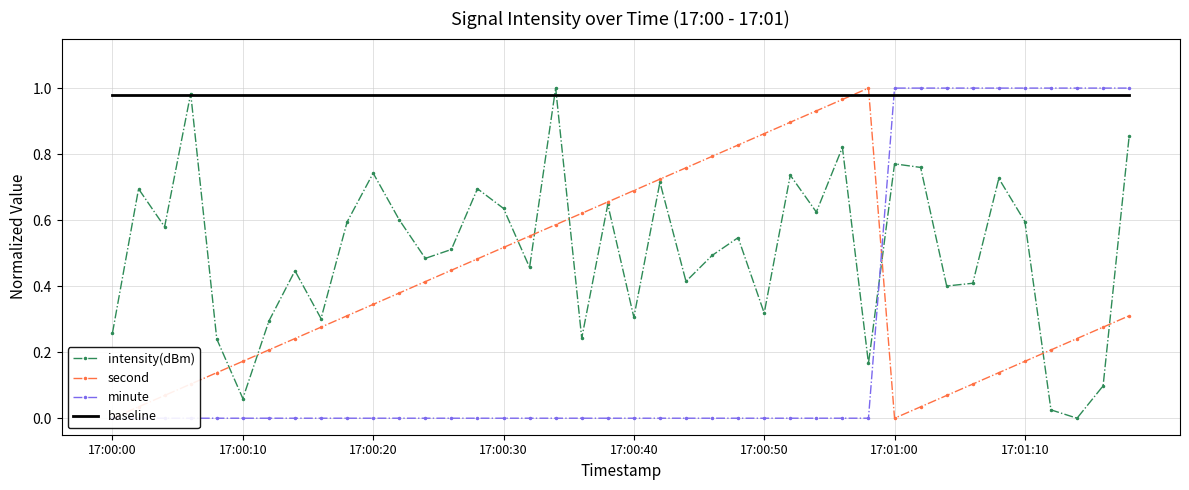

What is the highest value of the intensity(dBm) series?

1.0